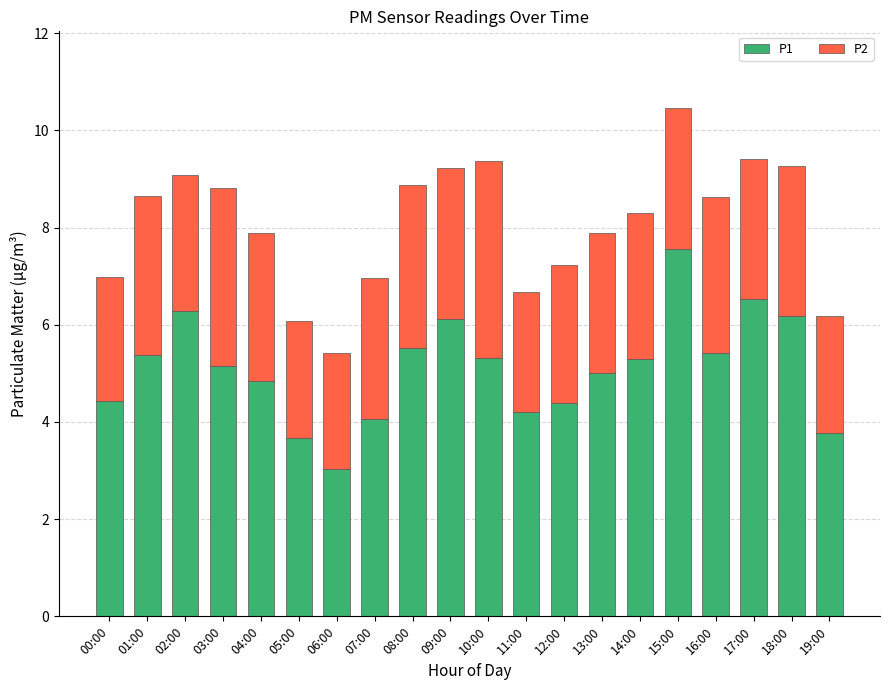

What is the lowest value of the P1 series?

3.0